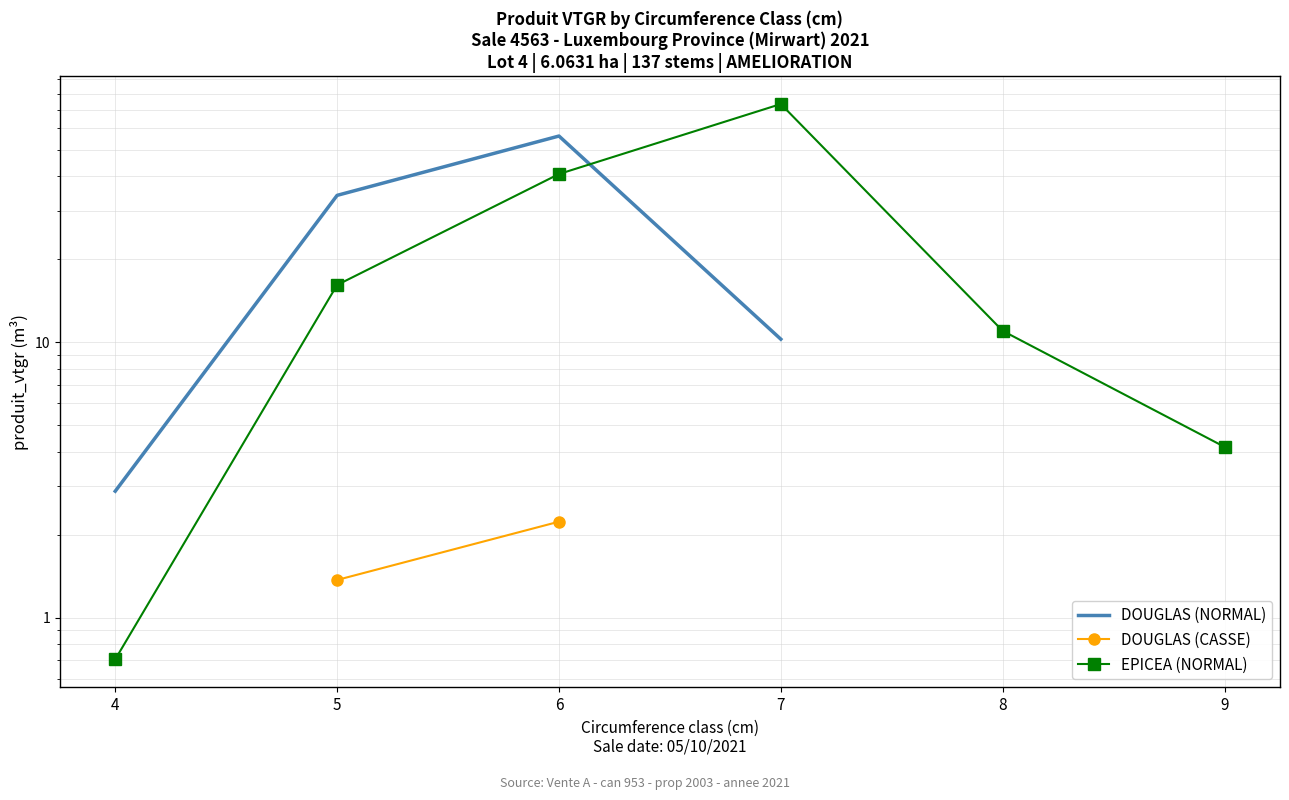

What is the value of the 5th point from the left?

11.0